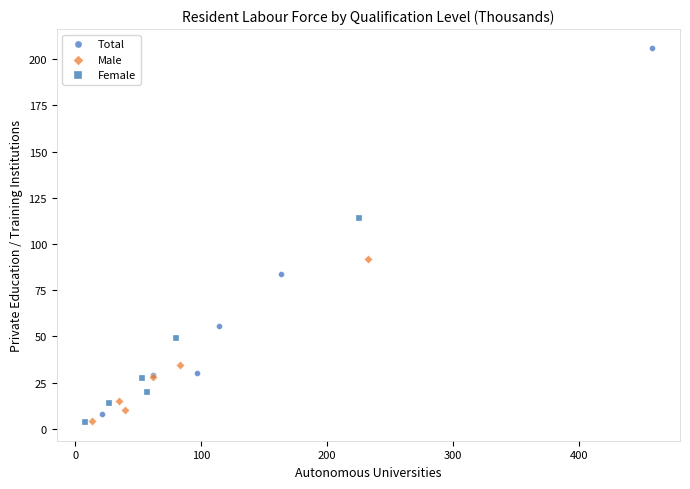

Which series has the widest spread of Y values?

Total